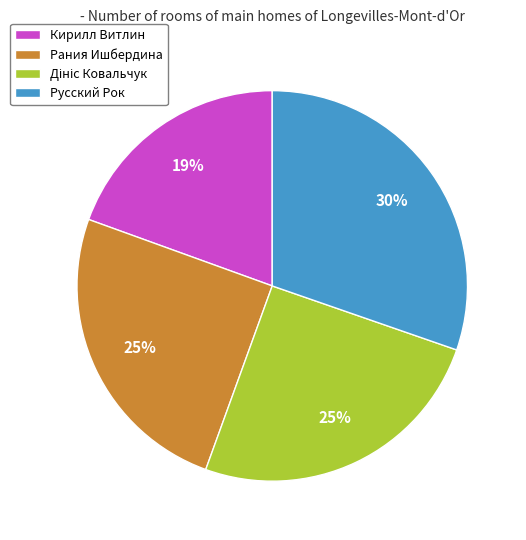

How many slices are in this pie chart?

4